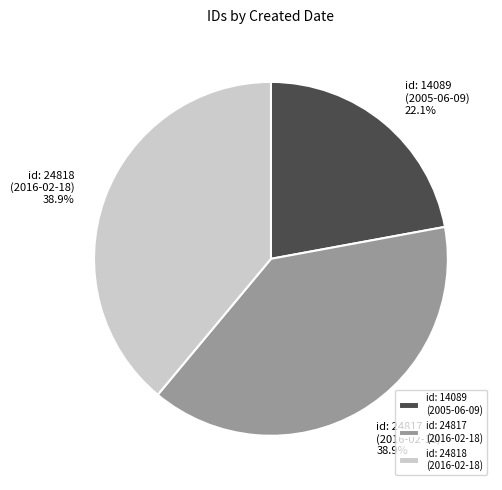

What portion of the pie excludes id: 14089 (2005-06-09)?

77.9%